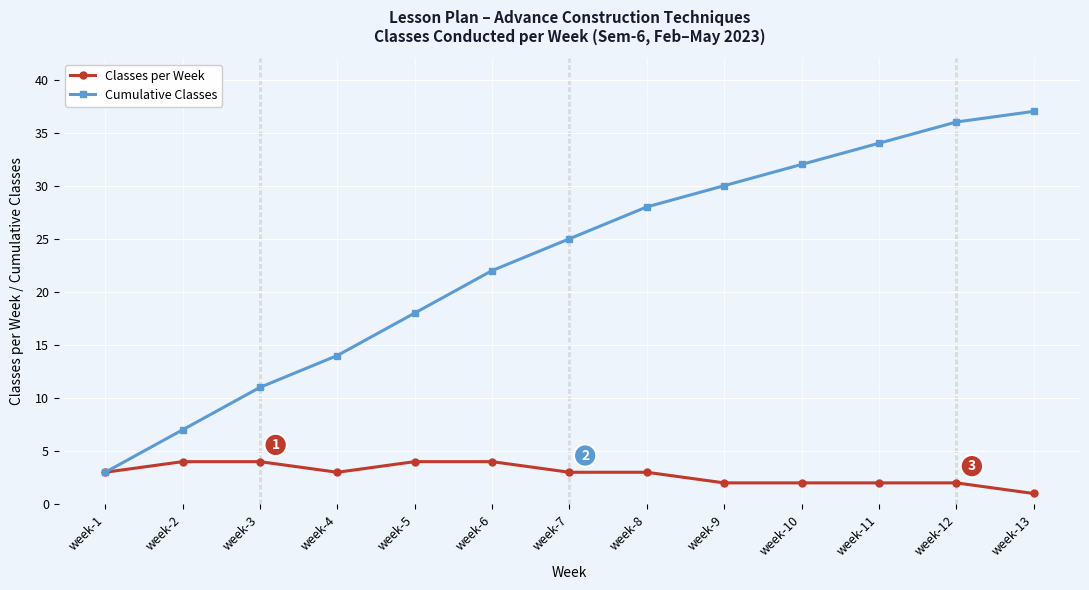

At which category does Classes per Week reach its first local valley?

week-4